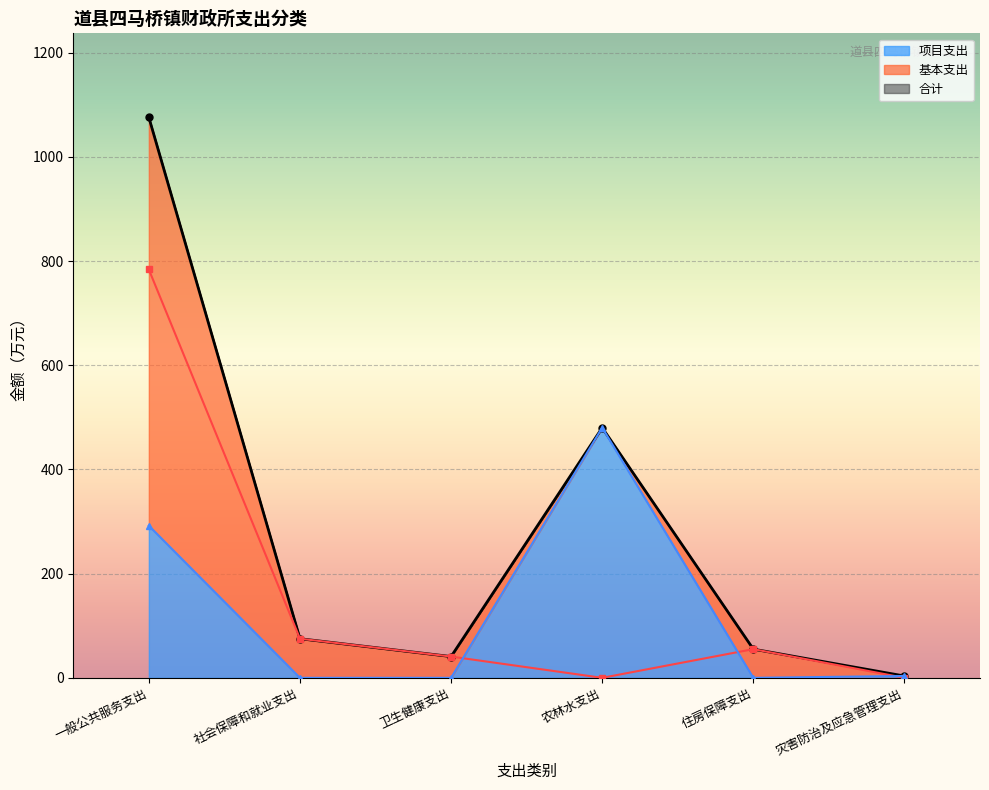

What is the value of the 项目支出 point at the 1st from the left?

292.0